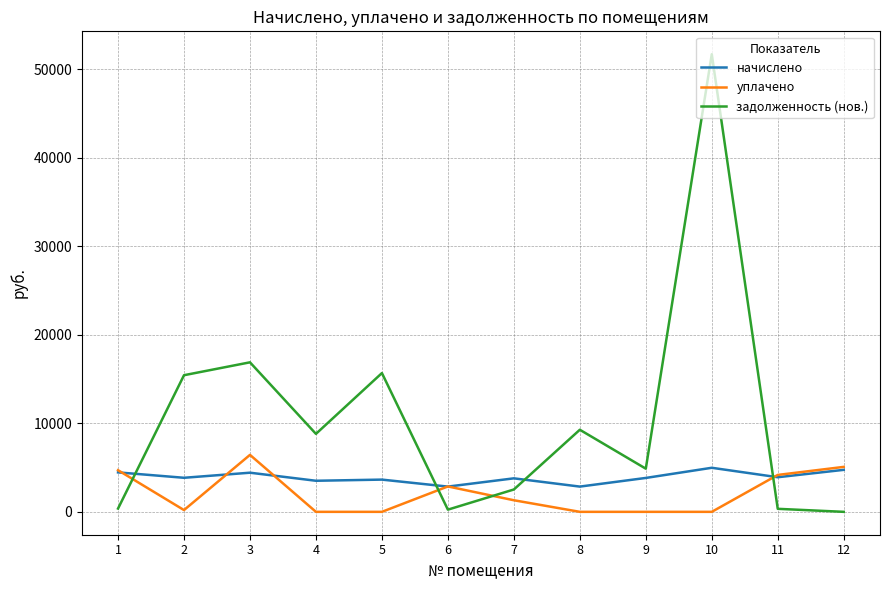

What is the spread (max minus min) of values at 3?

12463.9